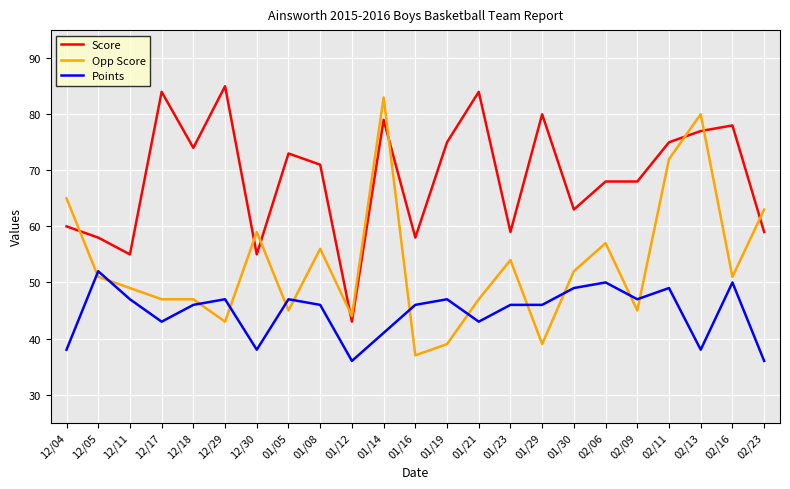

What position from the left is 02/06?

18